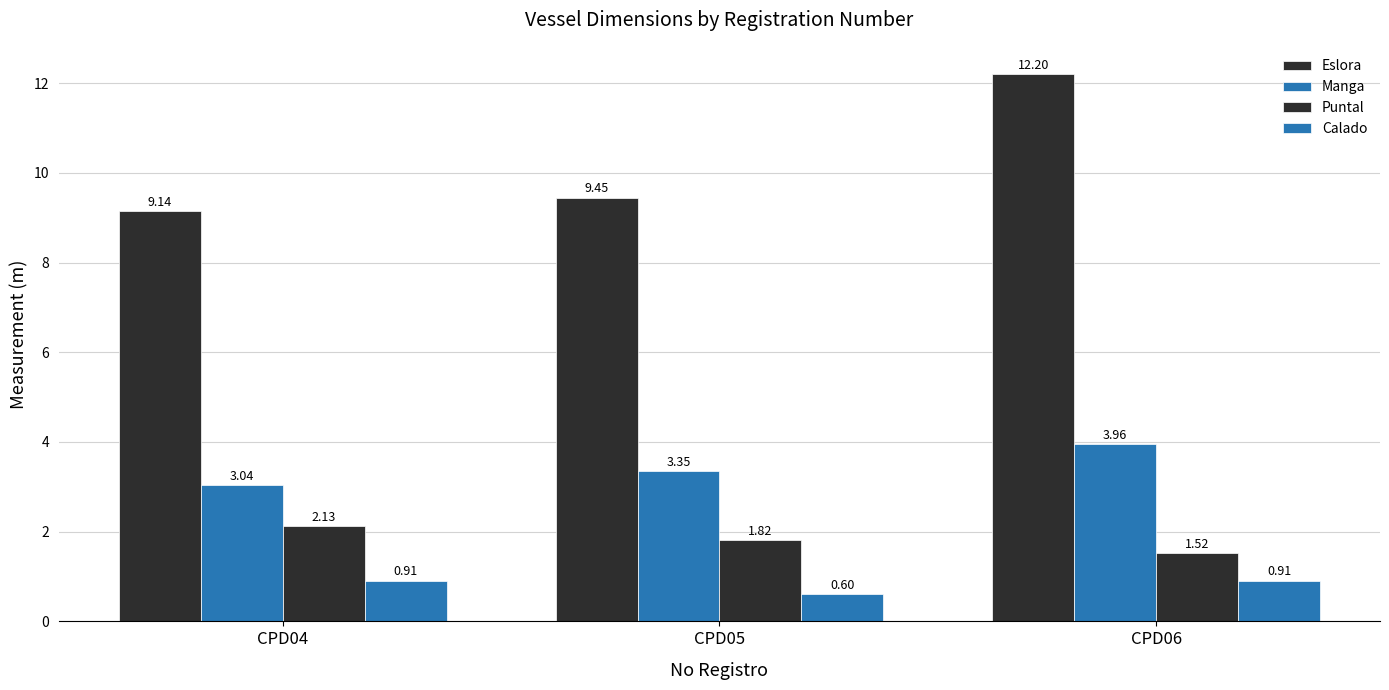

At CPD05, list the series in order from largest to smallest.

Eslora, Manga, Puntal, Calado